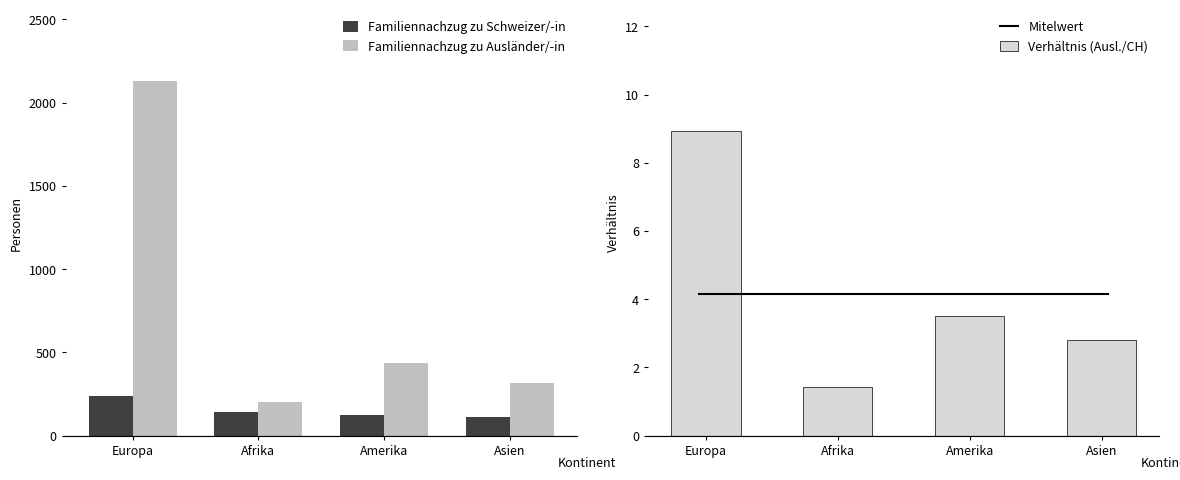

What is the approximate value of Familiennachzug zu Schweizer/-in at Amerika, to the nearest 5?

125